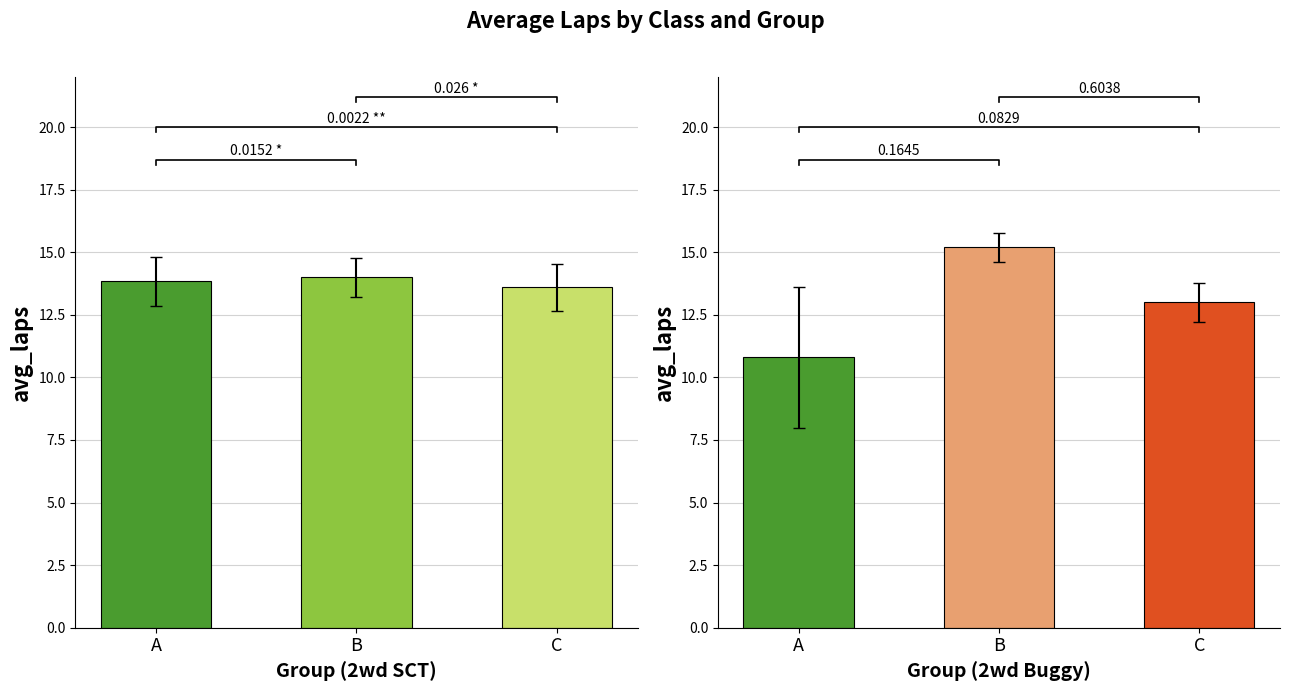

What is the maximum value for 2wd SCT?

14.0